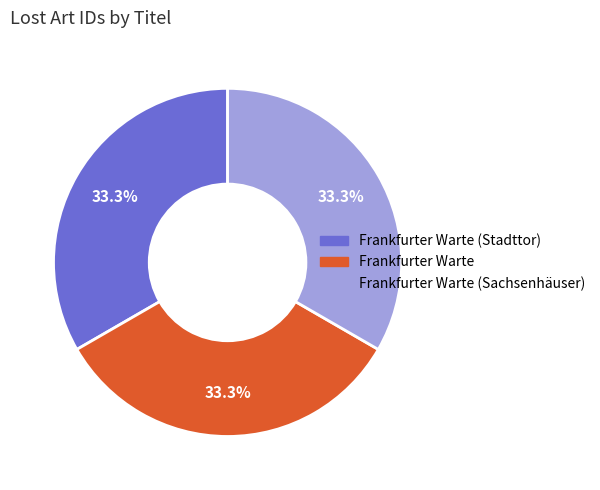

Is there any slice that represents more than half of the pie?

No